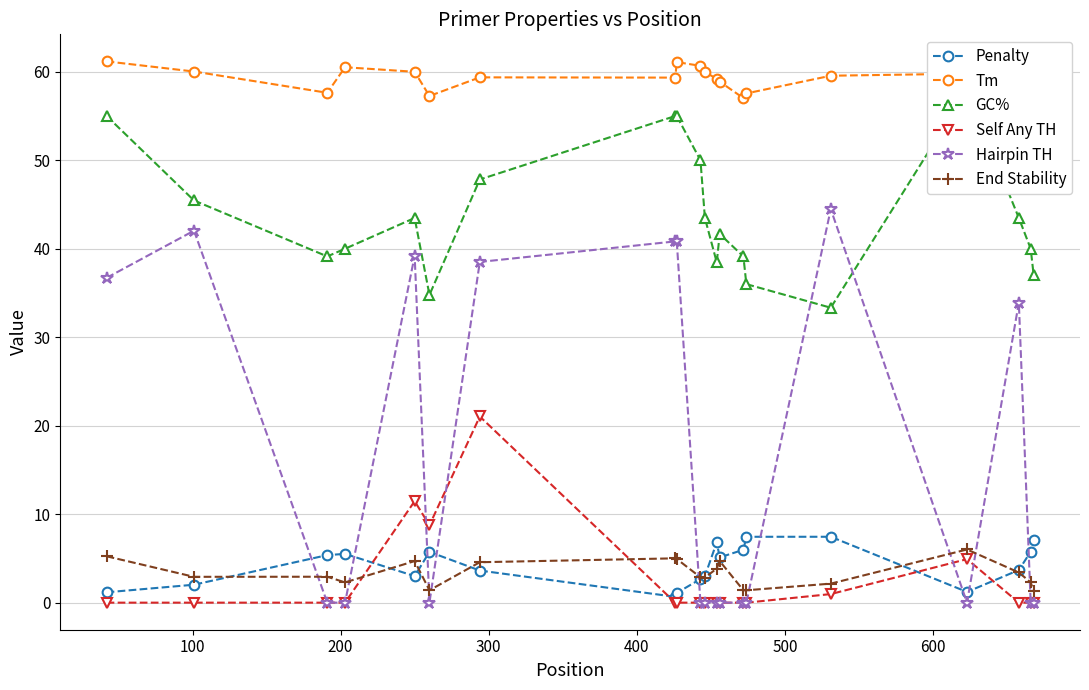

What is the value of the Tm point at the 12th from the left?

59.2